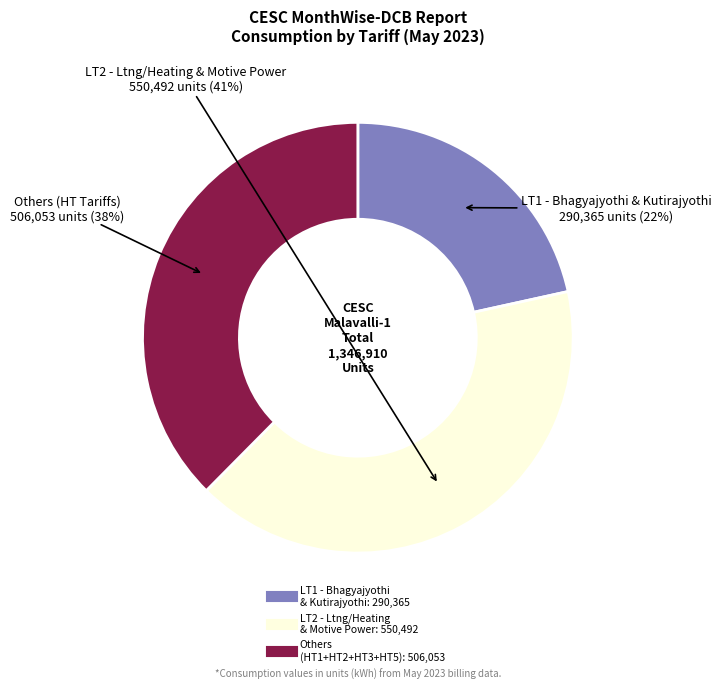

To the nearest percent, what is the difference between the largest and smallest slice percentages?

19%